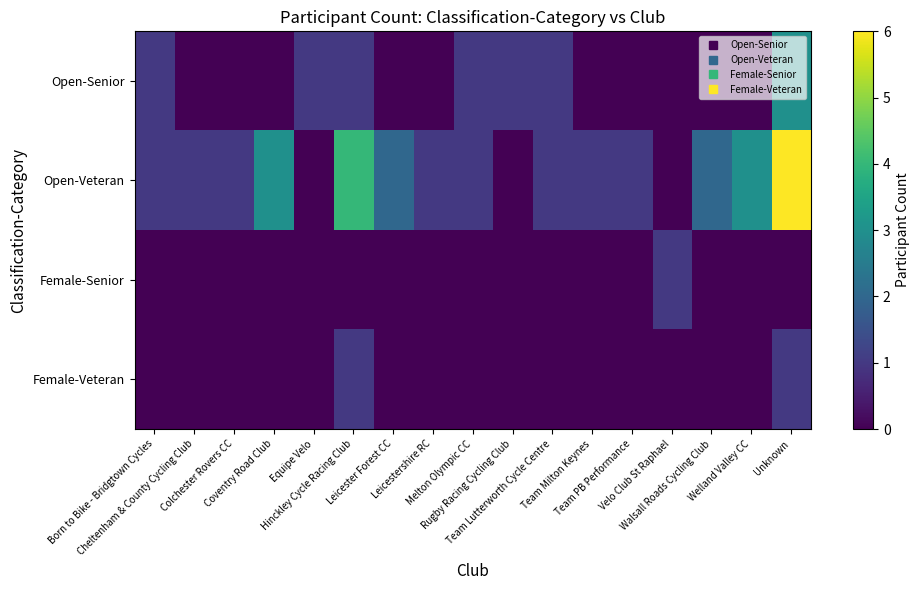

Reading left to right, list all the values displayed in this chart.

Open-Senior: Born to Bike - Bridgtown Cycles=1	Cheltenham & County Cycling Club=0	Colchester Rovers CC=0	Coventry Road Club=0	Equipe Velo=1	Hinckley Cycle Racing Club=1	Leicester Forest CC=0	Leicestershire RC=0	Melton Olympic CC=1	Rugby Racing Cycling Club=1	Team Lutterworth Cycle Centre=1	Team Milton Keynes=0	Team PB Performance=0	Velo Club St Raphael=0	Walsall Roads Cycling Club=0	Welland Valley CC=0	Unknown=3
Open-Veteran: Born to Bike - Bridgtown Cycles=1	Cheltenham & County Cycling Club=1	Colchester Rovers CC=1	Coventry Road Club=3	Equipe Velo=0	Hinckley Cycle Racing Club=4	Leicester Forest CC=2	Leicestershire RC=1	Melton Olympic CC=1	Rugby Racing Cycling Club=0	Team Lutterworth Cycle Centre=1	Team Milton Keynes=1	Team PB Performance=1	Velo Club St Raphael=0	Walsall Roads Cycling Club=2	Welland Valley CC=3	Unknown=6
Female-Senior: Born to Bike - Bridgtown Cycles=0	Cheltenham & County Cycling Club=0	Colchester Rovers CC=0	Coventry Road Club=0	Equipe Velo=0	Hinckley Cycle Racing Club=0	Leicester Forest CC=0	Leicestershire RC=0	Melton Olympic CC=0	Rugby Racing Cycling Club=0	Team Lutterworth Cycle Centre=0	Team Milton Keynes=0	Team PB Performance=0	Velo Club St Raphael=1	Walsall Roads Cycling Club=0	Welland Valley CC=0	Unknown=0
Female-Veteran: Born to Bike - Bridgtown Cycles=0	Cheltenham & County Cycling Club=0	Colchester Rovers CC=0	Coventry Road Club=0	Equipe Velo=0	Hinckley Cycle Racing Club=1	Leicester Forest CC=0	Leicestershire RC=0	Melton Olympic CC=0	Rugby Racing Cycling Club=0	Team Lutterworth Cycle Centre=0	Team Milton Keynes=0	Team PB Performance=0	Velo Club St Raphael=0	Walsall Roads Cycling Club=0	Welland Valley CC=0	Unknown=1